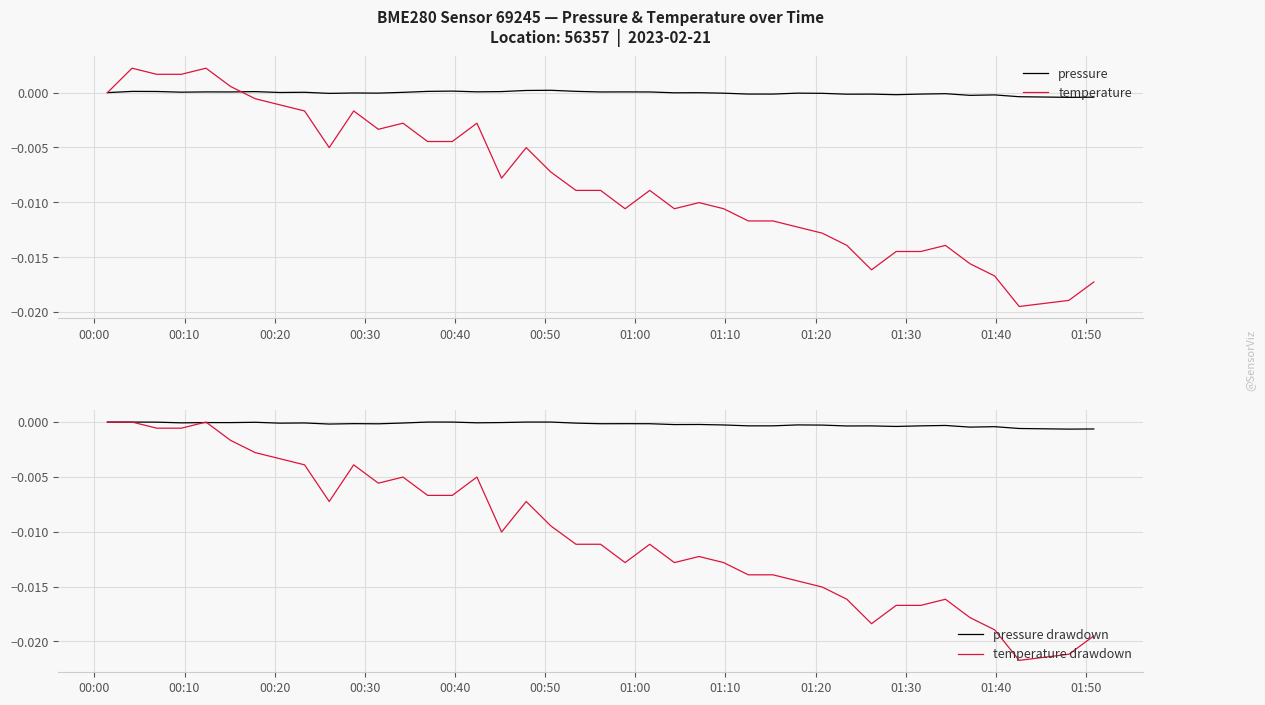

Which label corresponds to the largest value in the chart?

00:10